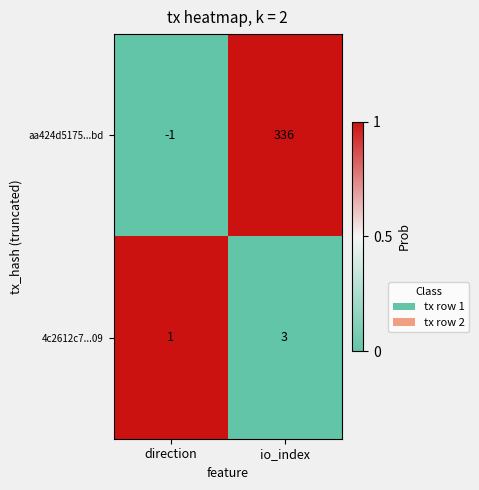

What is the difference between the highest and lowest values at io_index?

333